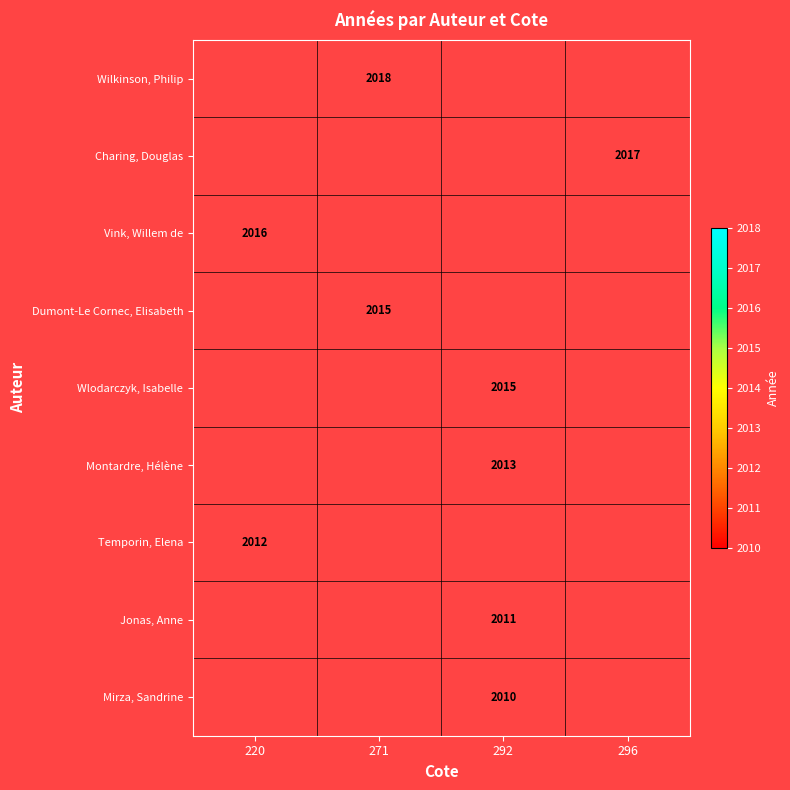

At which category does the chart reach its peak across all series?

271